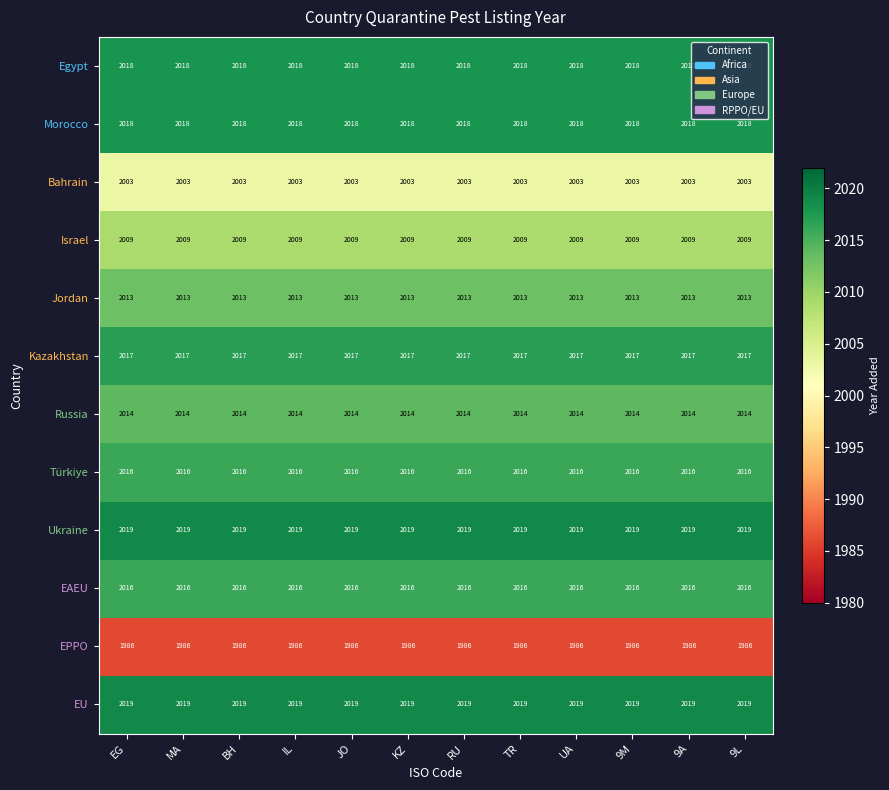

What is the highest value of the Kazakhstan series?

2017